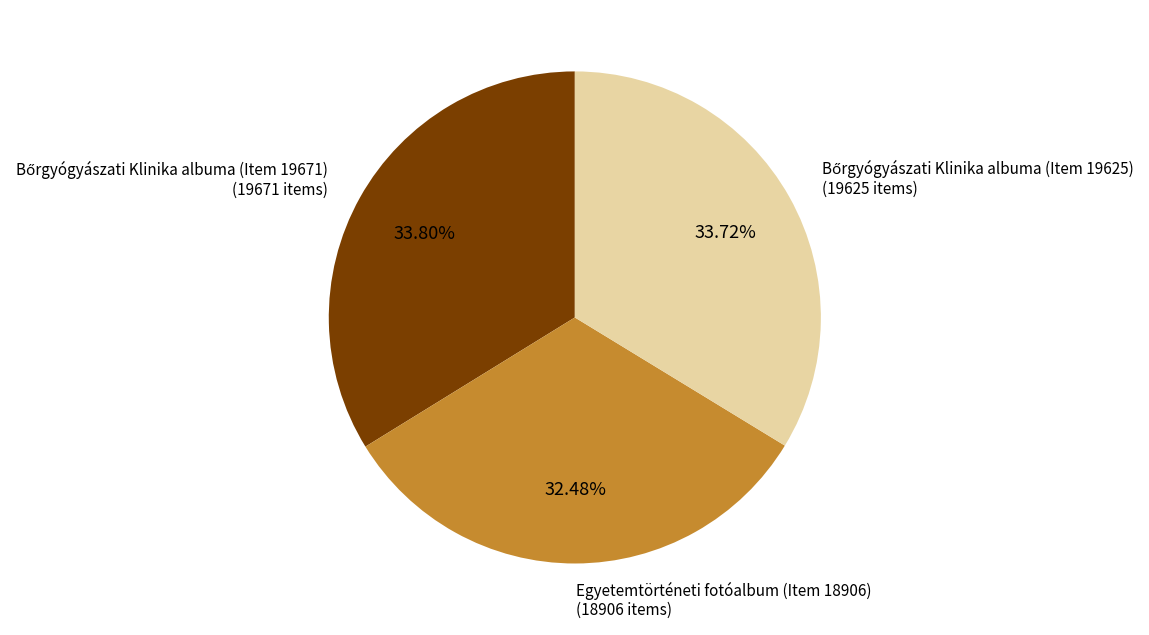

Does any single category account for the majority?

No